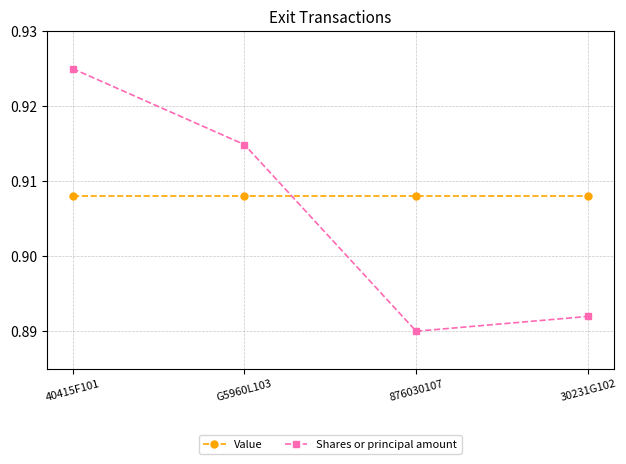

The Value series shows 0.4 at 30231G102. True or false?

False